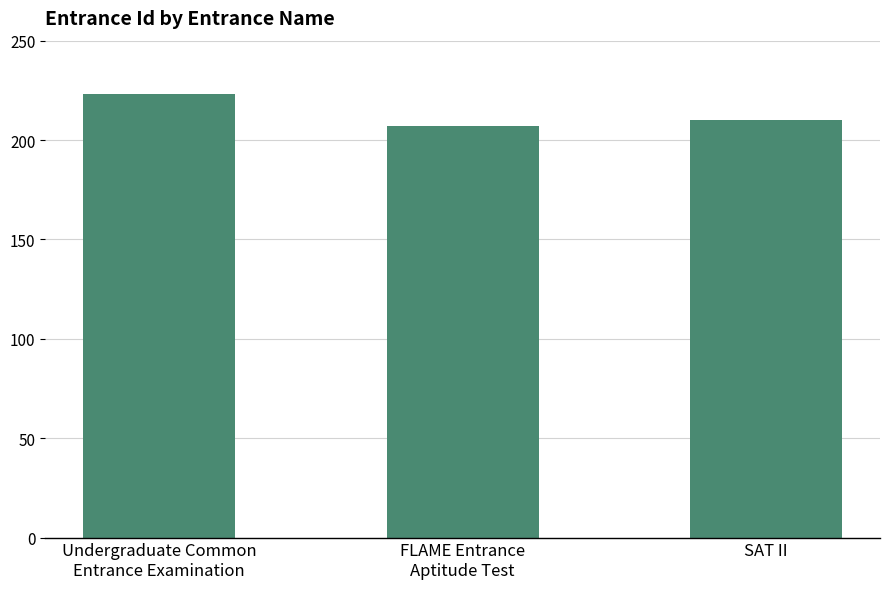

Is it true that the value at Undergraduate Common
Entrance Examination is 78?

False